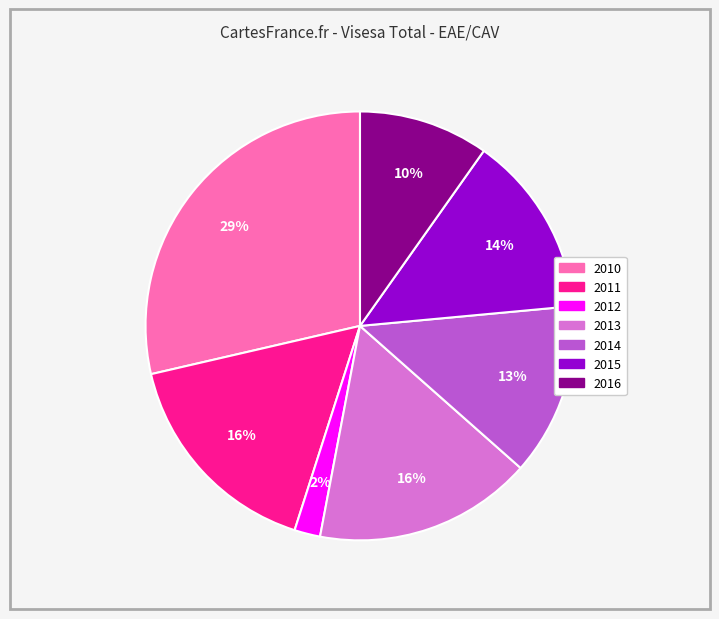

To the nearest percent, what is the difference between the largest and smallest slice percentages?

27%